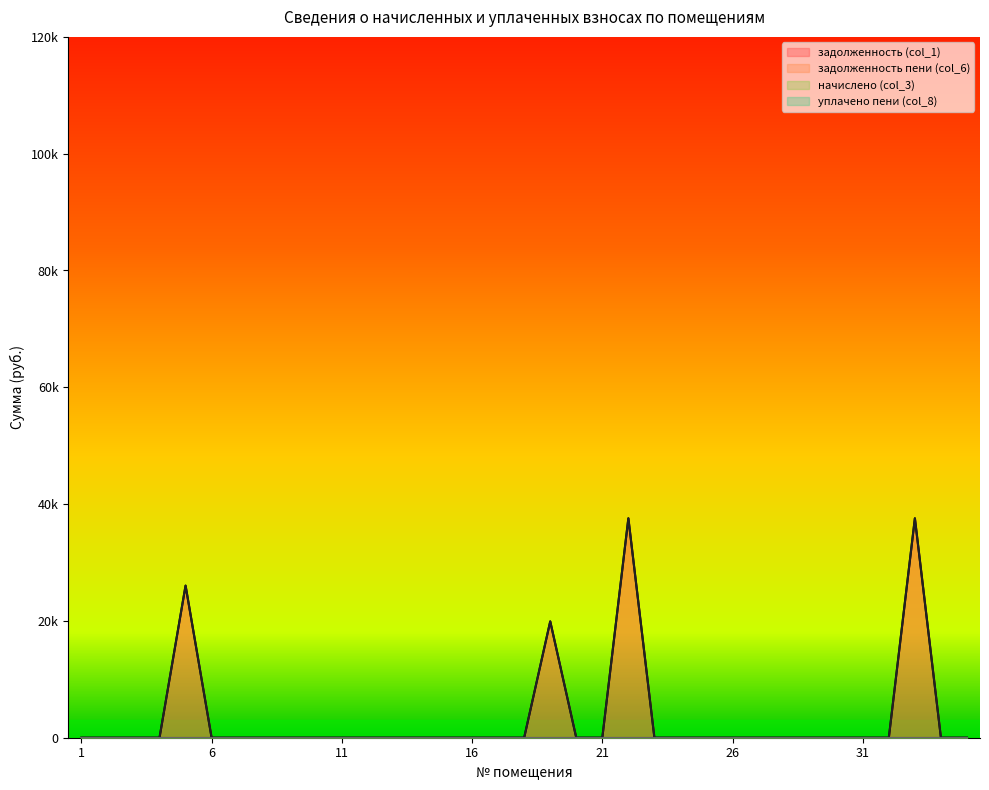

Rank the categories by задолженность (col_1) value from highest to lowest.

22, 33, 5, 19, 1, 2, 3, 4, 6, 7, 8, 9, 10, 11, 12, 13, 14, 15, 16, 17, 18, 20, 21, 23, 24, 25, 26, 27, 28, 29, 30, 31, 32, 34, 35